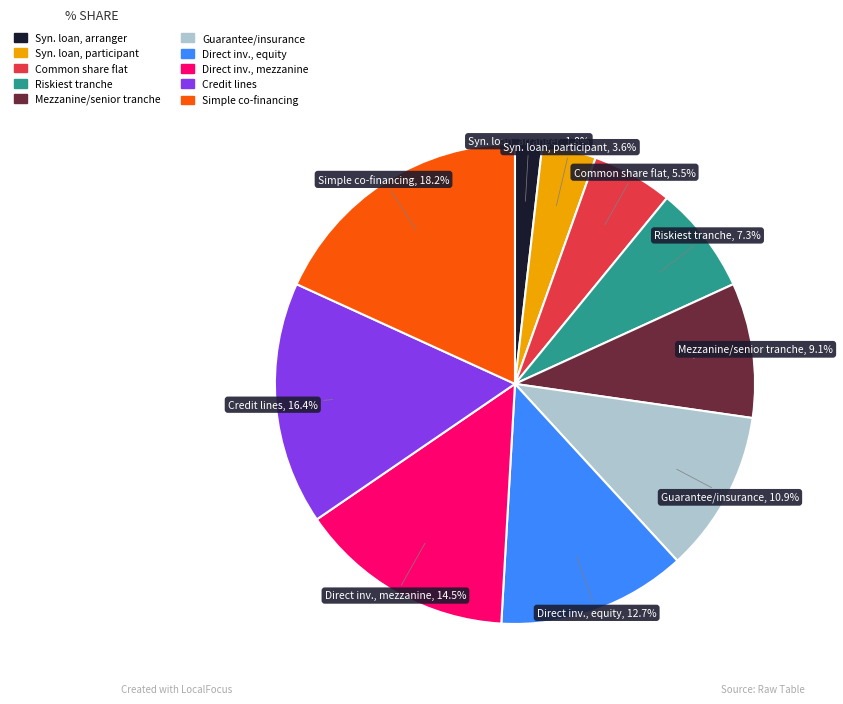

What portion of the pie excludes Direct inv., equity?

87.3%